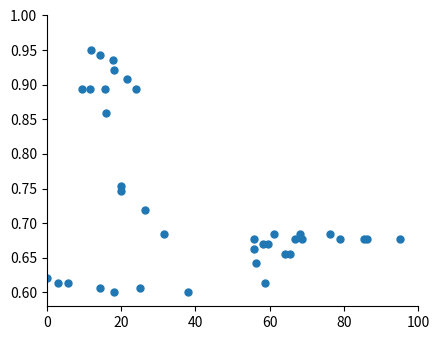

What is the range of X values (max minus min)?

95.0